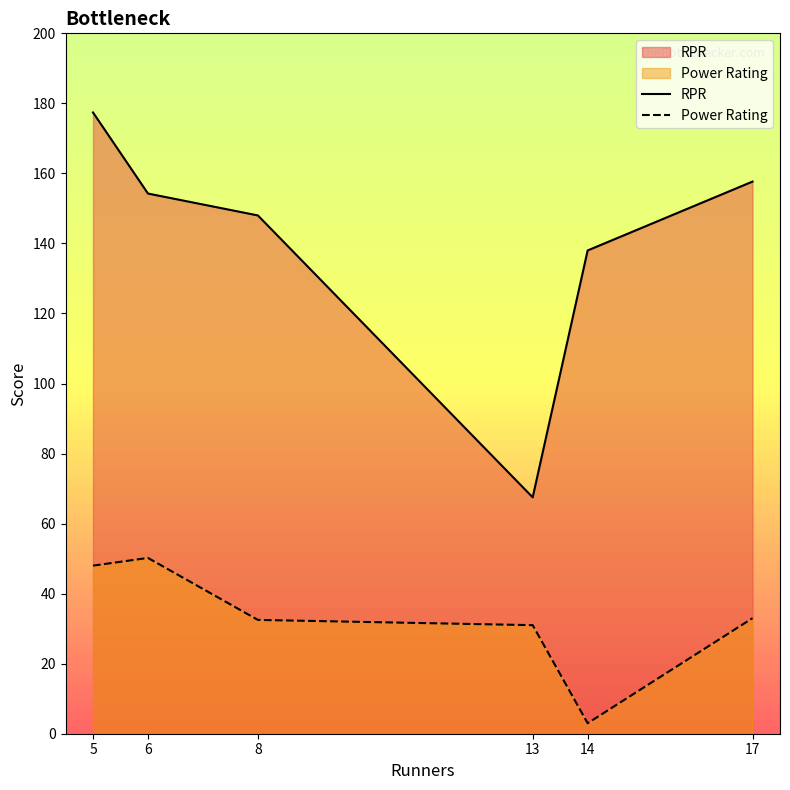

What is the smallest value displayed?

3.0